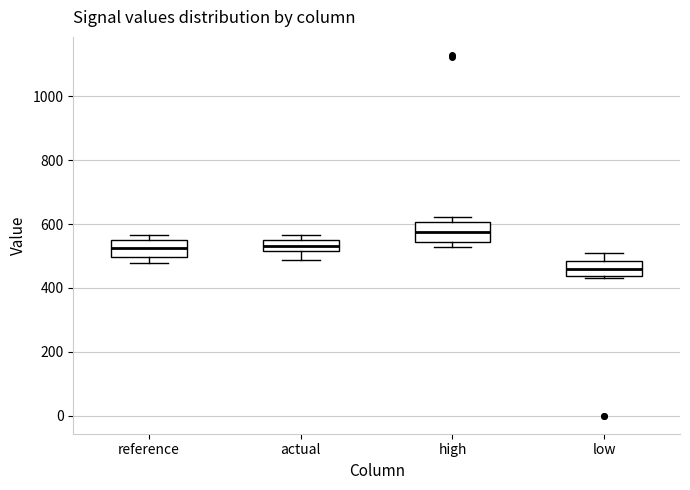

Where is the upper edge of the box for high on the y-axis? The values are not printed on the chart, so give them approximately, as read against the axis.

600